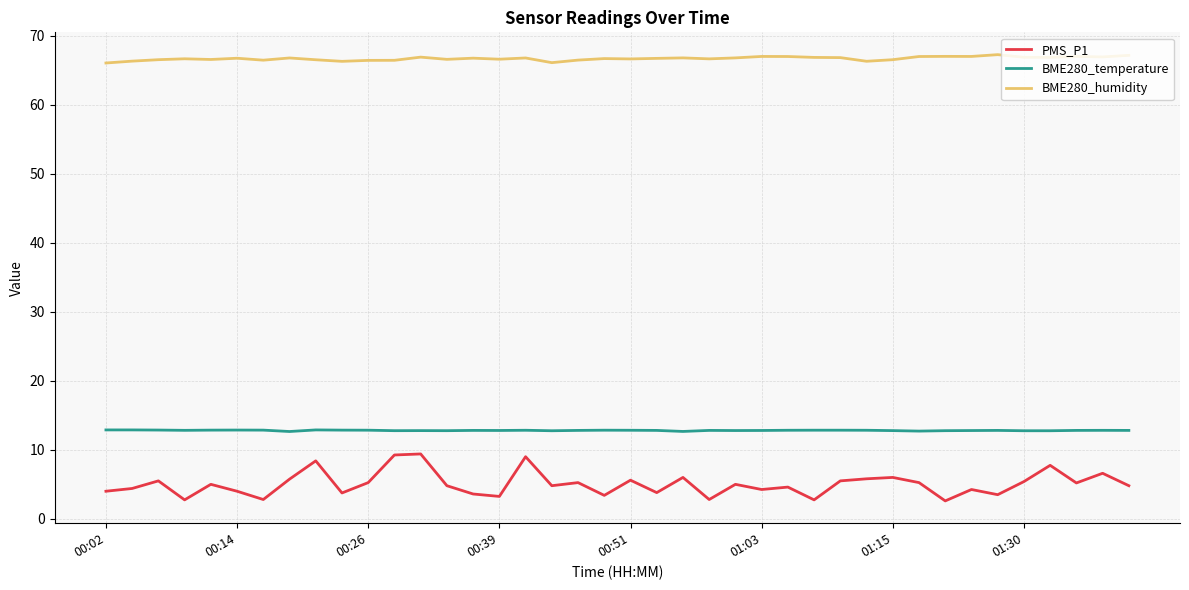

How many categories are shown in the chart?

40